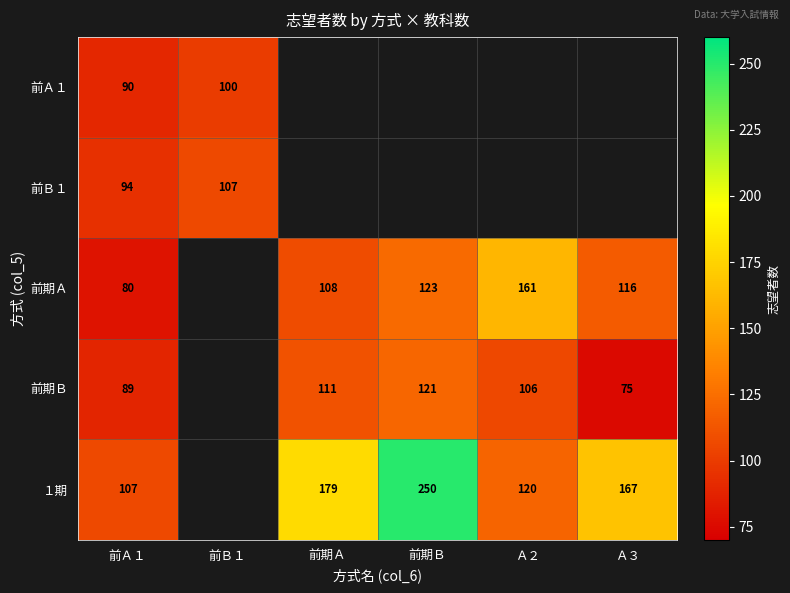

The value of 前期Ａ at 前期Ｂ is 183. True or false?

False